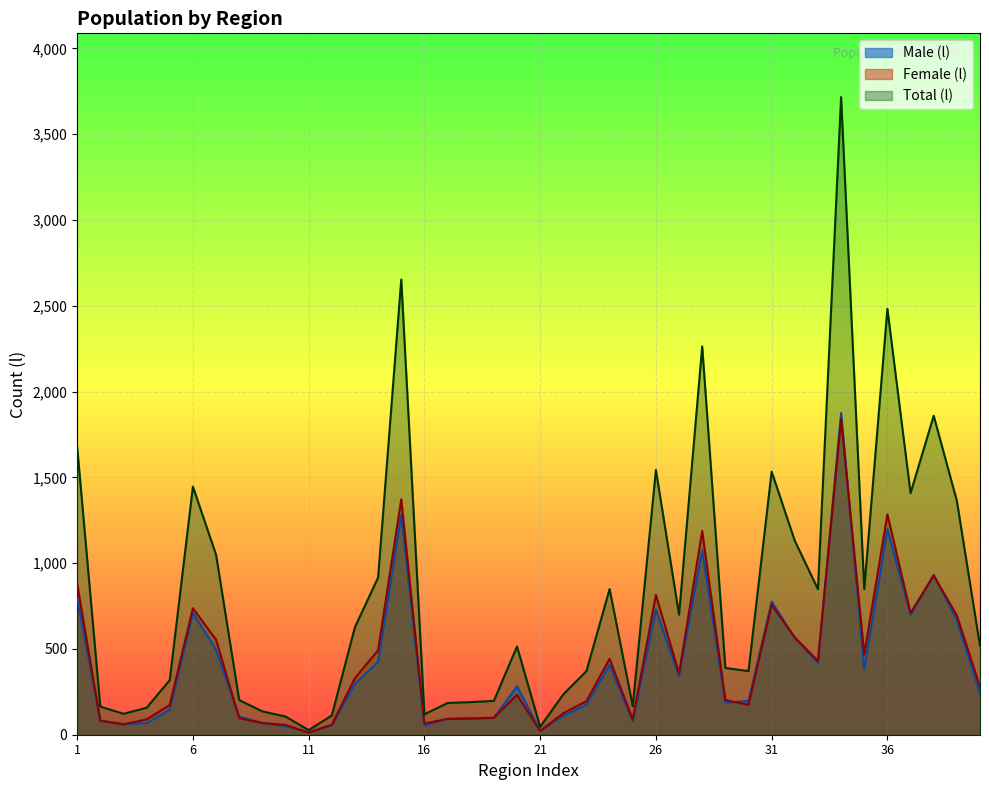

What is the minimum value for Male (l)?

15